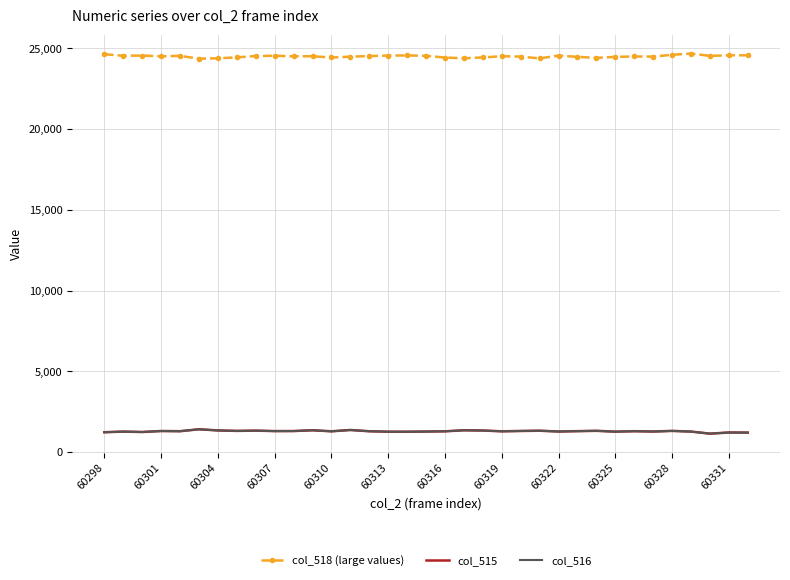

Which series has the largest total across all categories?

col_518 (large values)